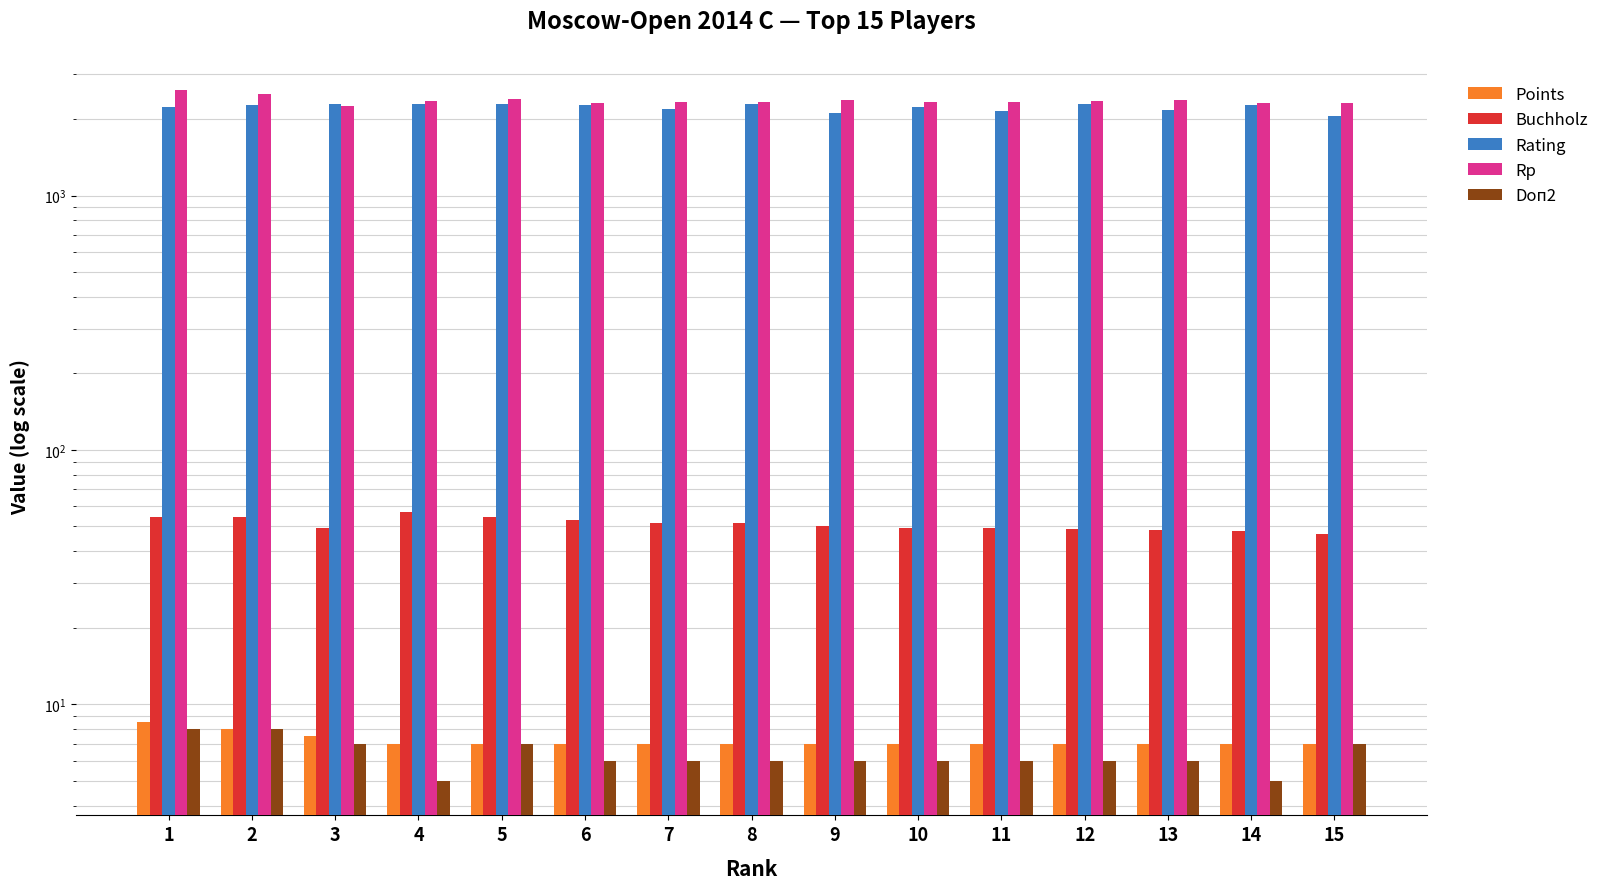

The value of Rating at 14 is 838.4. True or false?

False